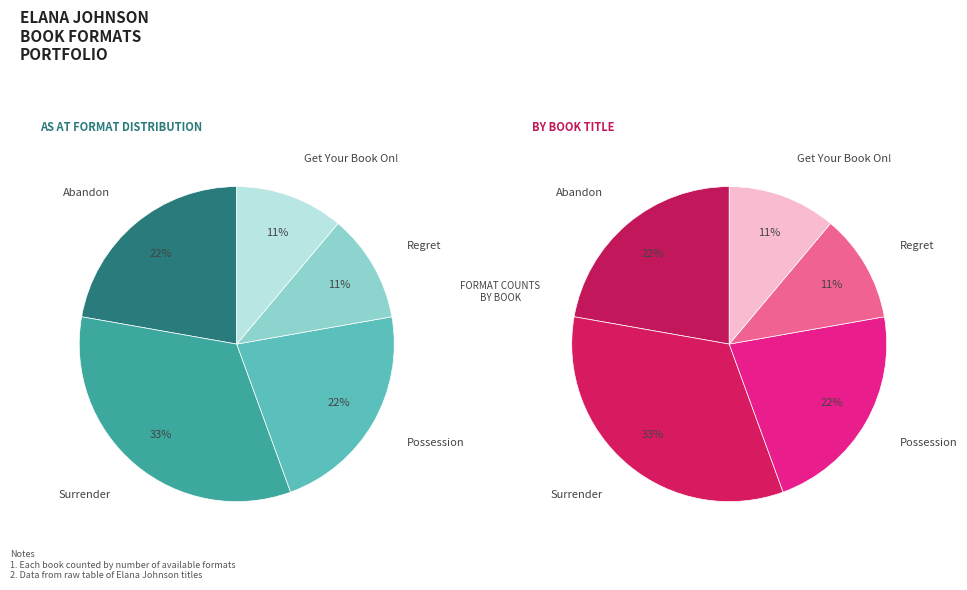

The Get Your Book On! slice represents 1% of the pie. True or false?

False